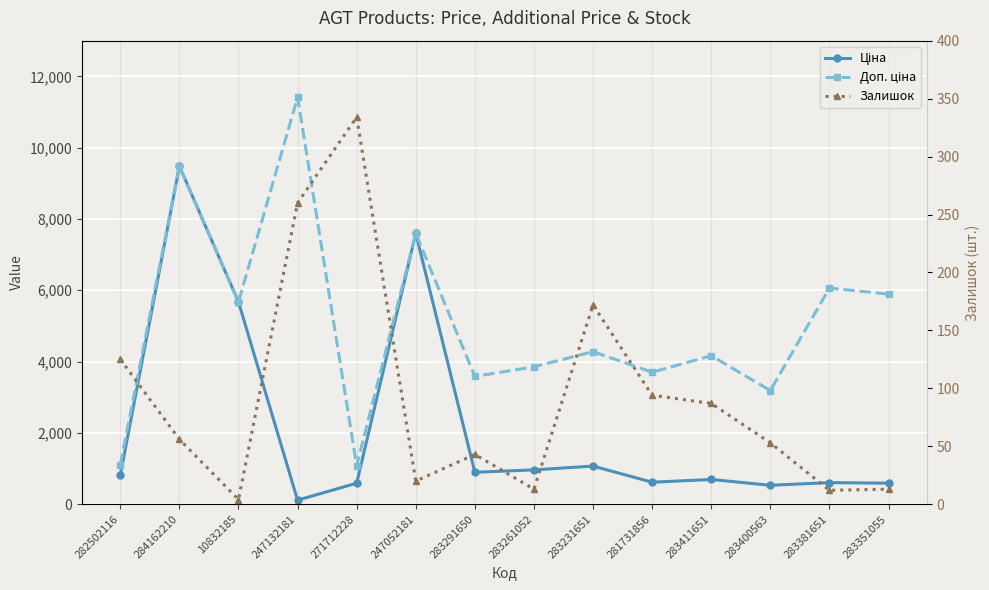

Reading left to right, extract all data points from this chart.

Ціна: 818.5	9480.1	5673.8	114.1	589.9	7596.5	895.9	963.5	1069.8	617.0	694.3	531.3	606.1	589.2
Доп. ціна: 1109.2	9480.1	5673.8	11410.0	1081.7	7596.5	3583.6	3854.0	4279.1	3701.9	4165.6	3187.6	6061.2	5892.2
Залишок: 125.0	56.0	4.0	260.0	334.0	20.0	43.0	13.0	172.0	94.0	87.0	53.0	12.0	13.0